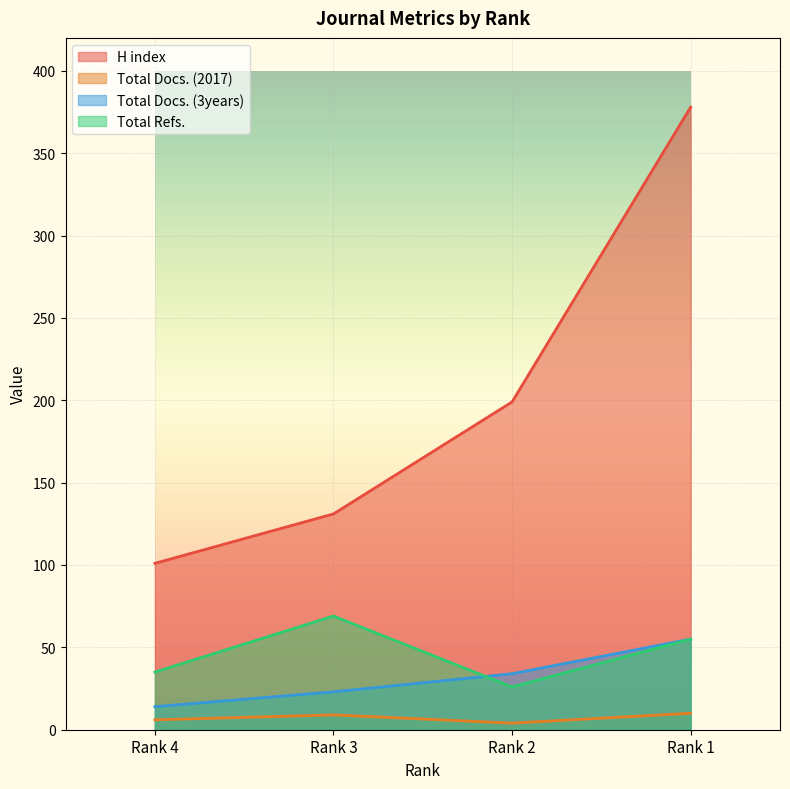

At which category is the sum across all series the highest?

Rank 1